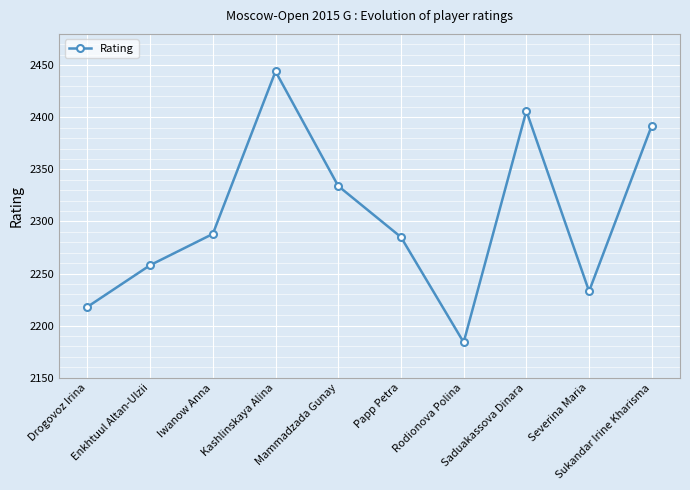

At which category does the chart reach its peak across all series?

Kashlinskaya Alina